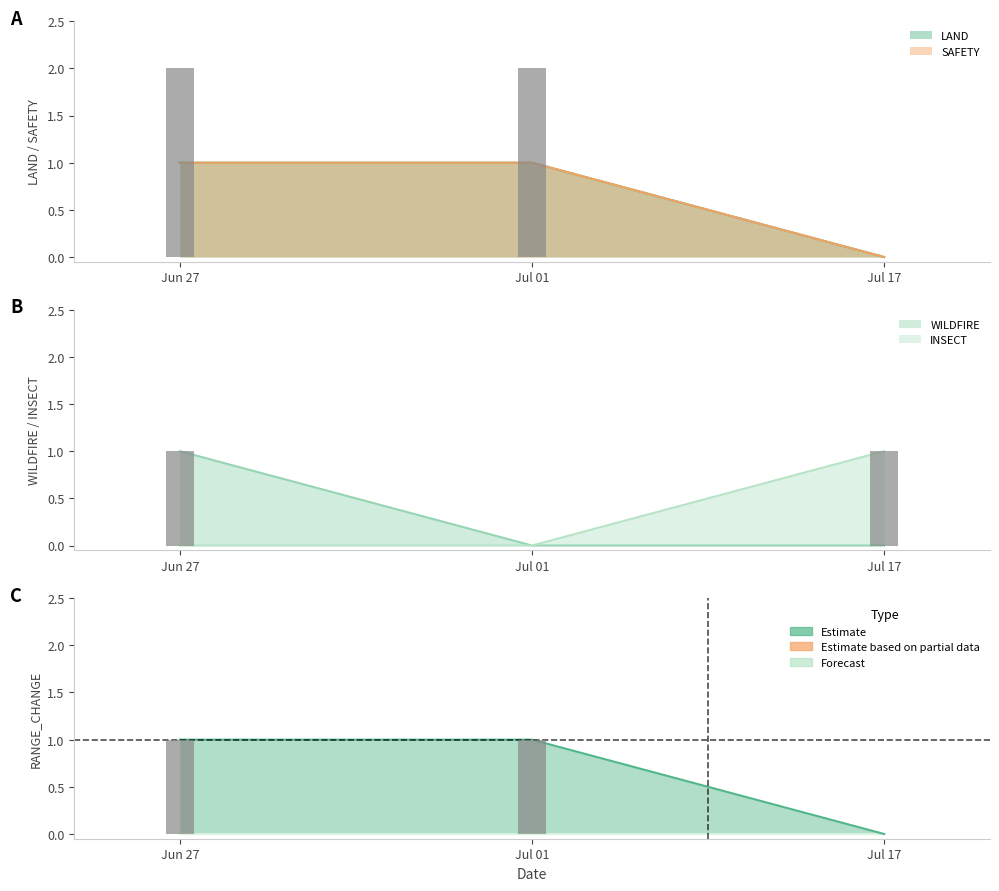

Which series has the largest range (max minus min)?

LAND